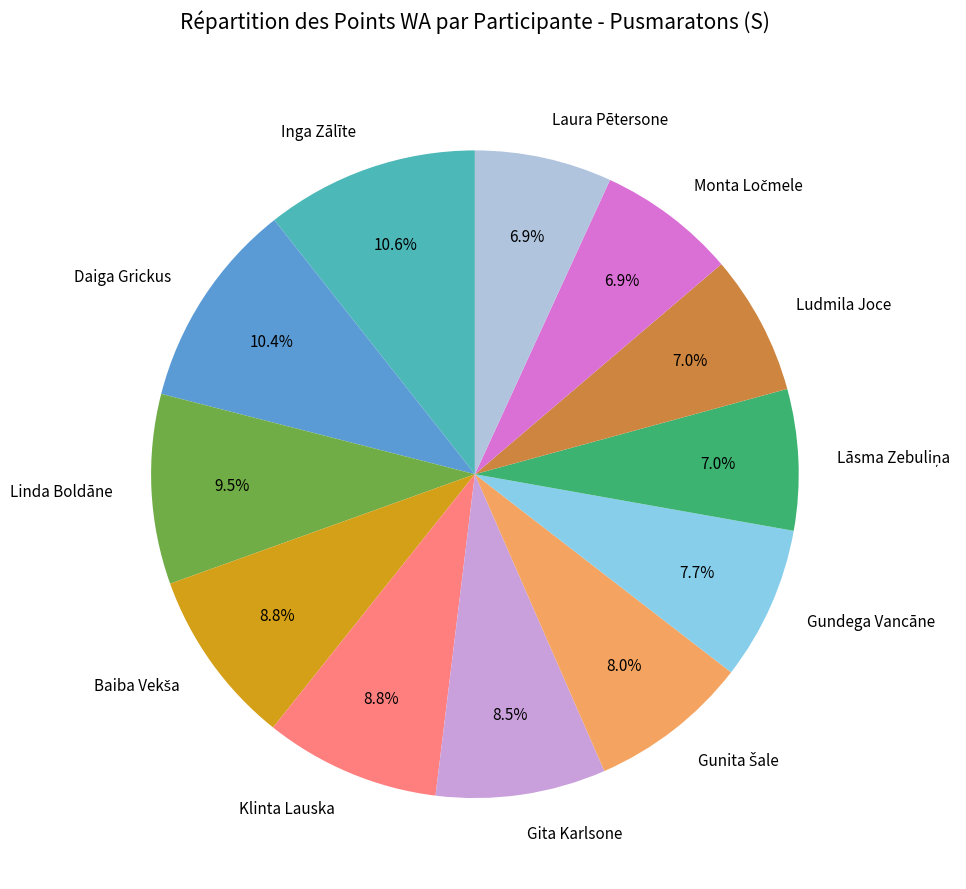

To the nearest percent, what is the average slice percentage?

8%